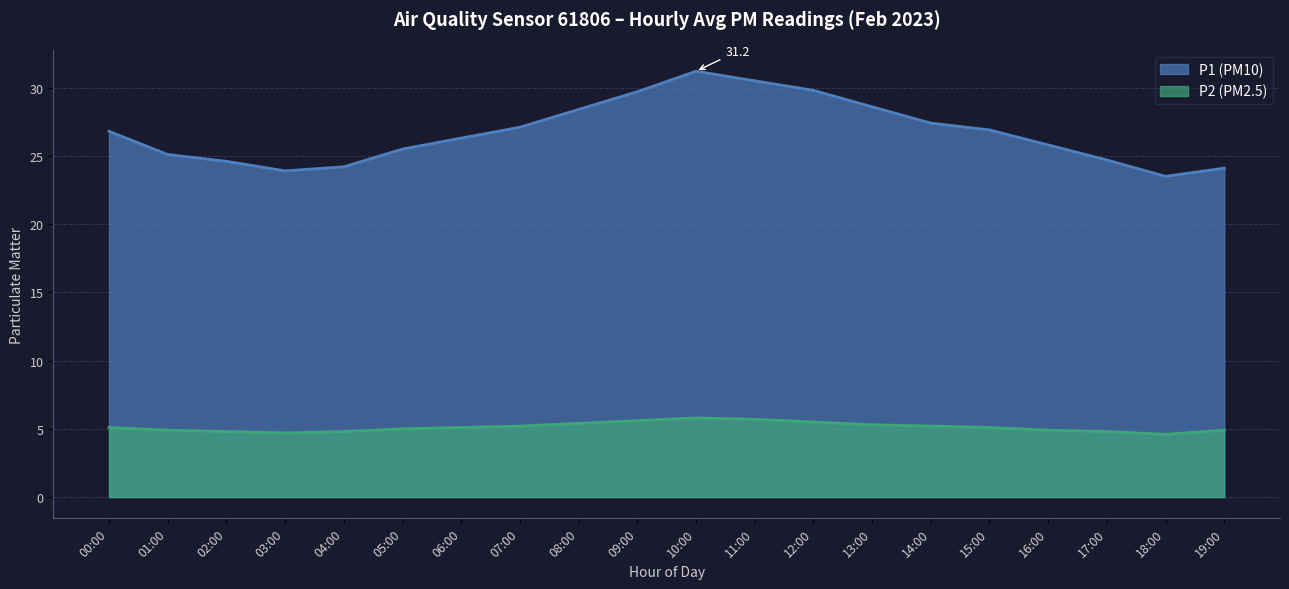

At which category does P2 reach its first local peak?

10:00